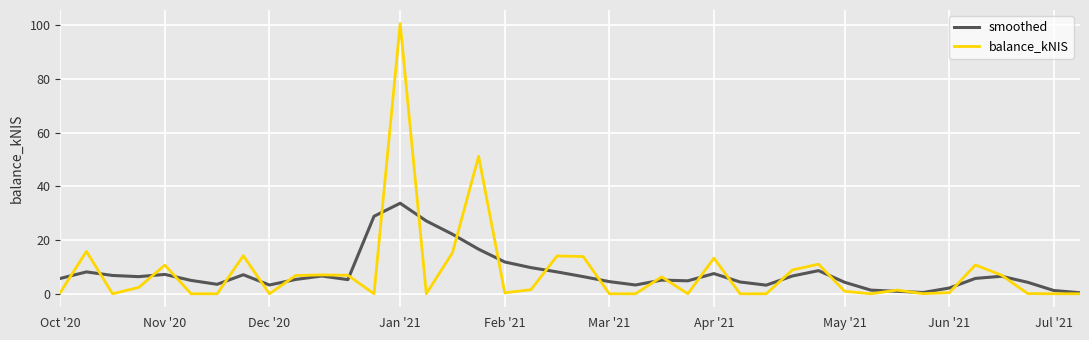

List the series in order of their peak value, highest first.

balance_kNIS, smoothed